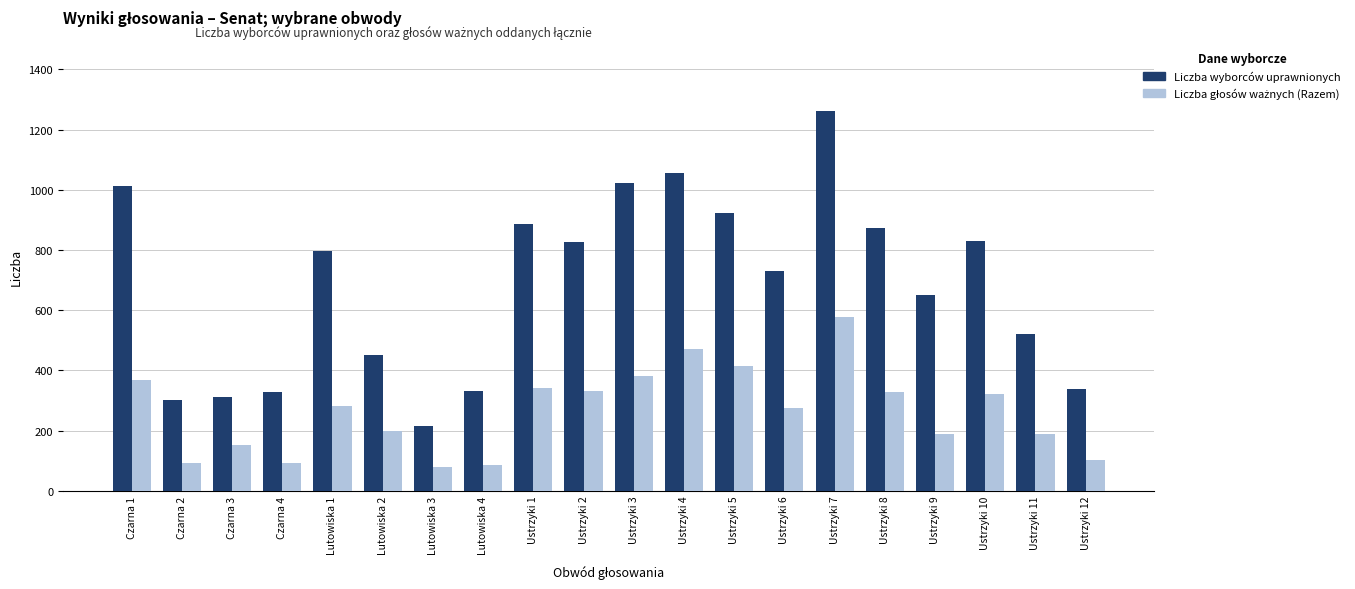

The value of Liczba wyborców uprawnionych at Ustrzyki 11 is 520. True or false?

True